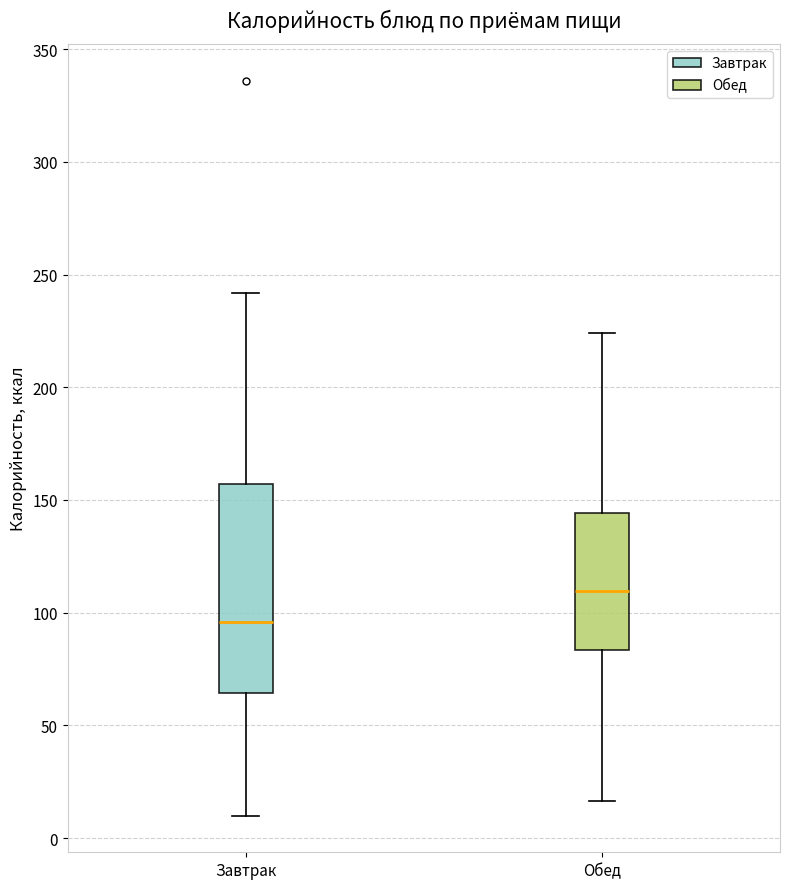

Comparing the boxes themselves (not the whiskers), which one is the tallest?

Завтрак